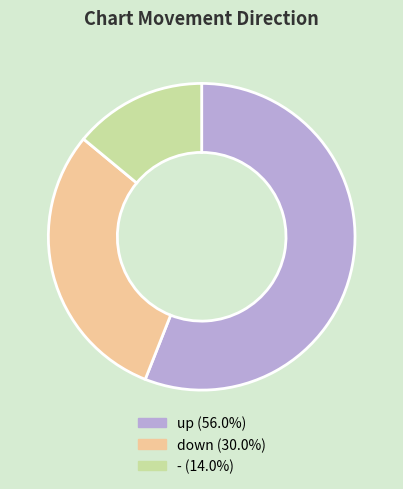

How many segments does this pie chart have?

3